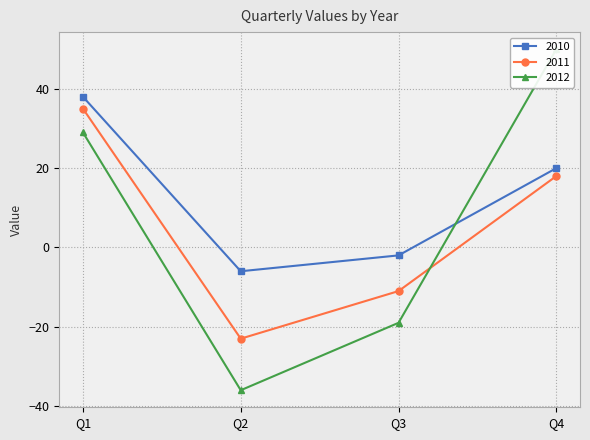

Is the value of 2012 at Q3 greater than the value of 2011 at Q4?

No